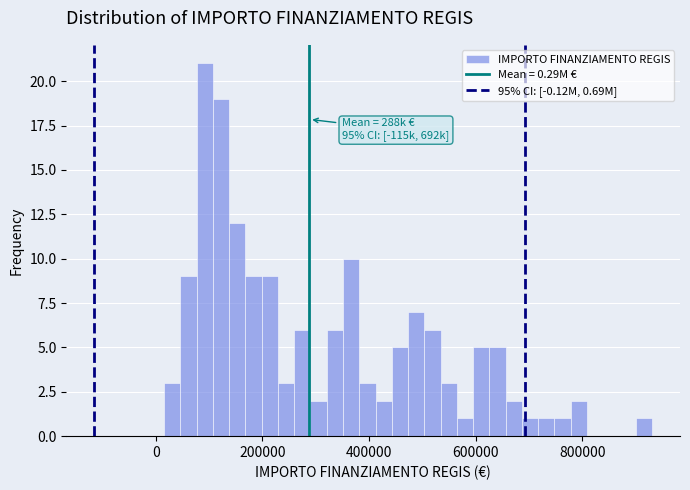

Read against the x-axis, roughly where is the centre of the tallest bar?

100000